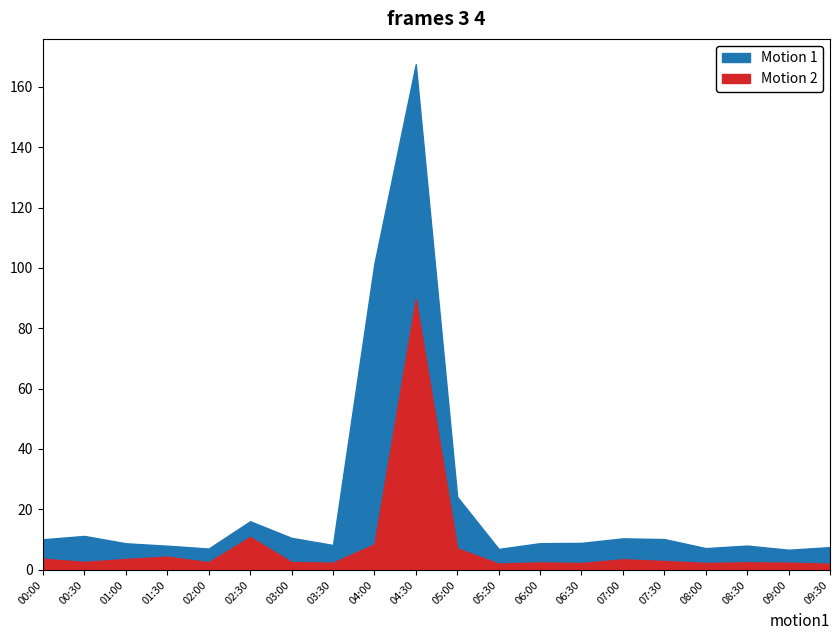

What is the total value across all series at 06:30?

11.1